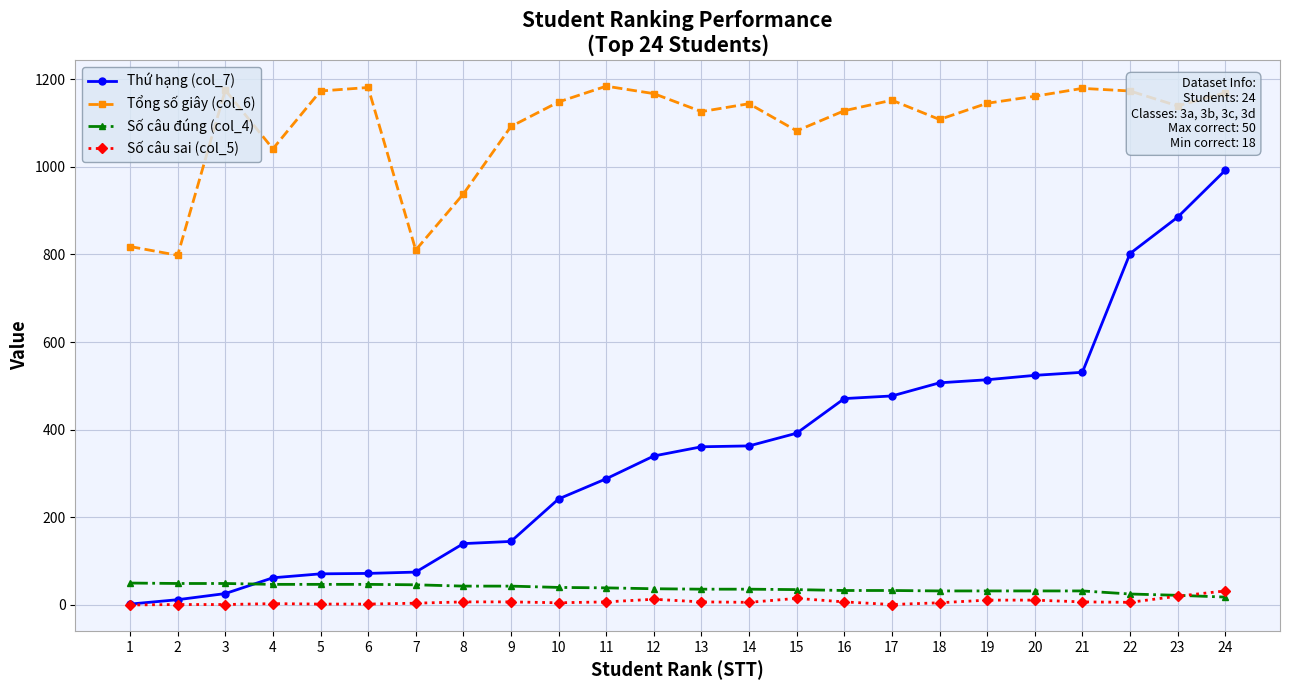

Is the value of Số câu đúng (col_4) at 5 greater than the value of Tổng số giây (col_6) at 5?

No